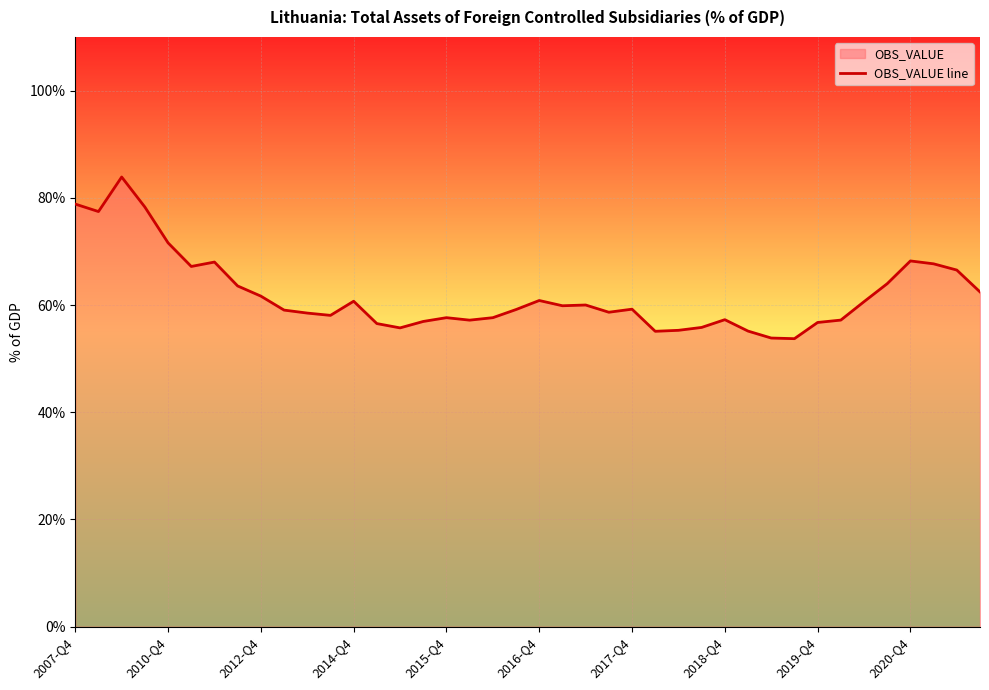

What is the smallest value displayed?

53.7